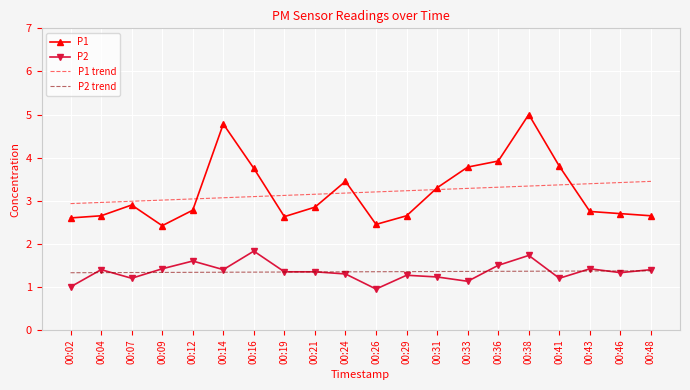

Which category has the highest value across all series?

00:38